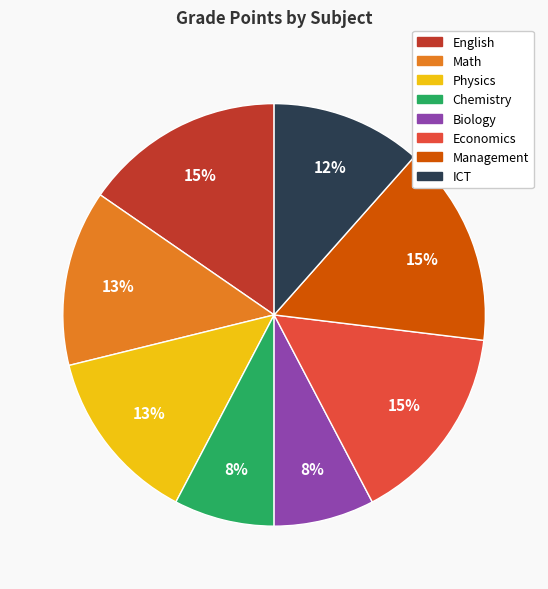

True or false: Physics accounts for 21% of the total.

False